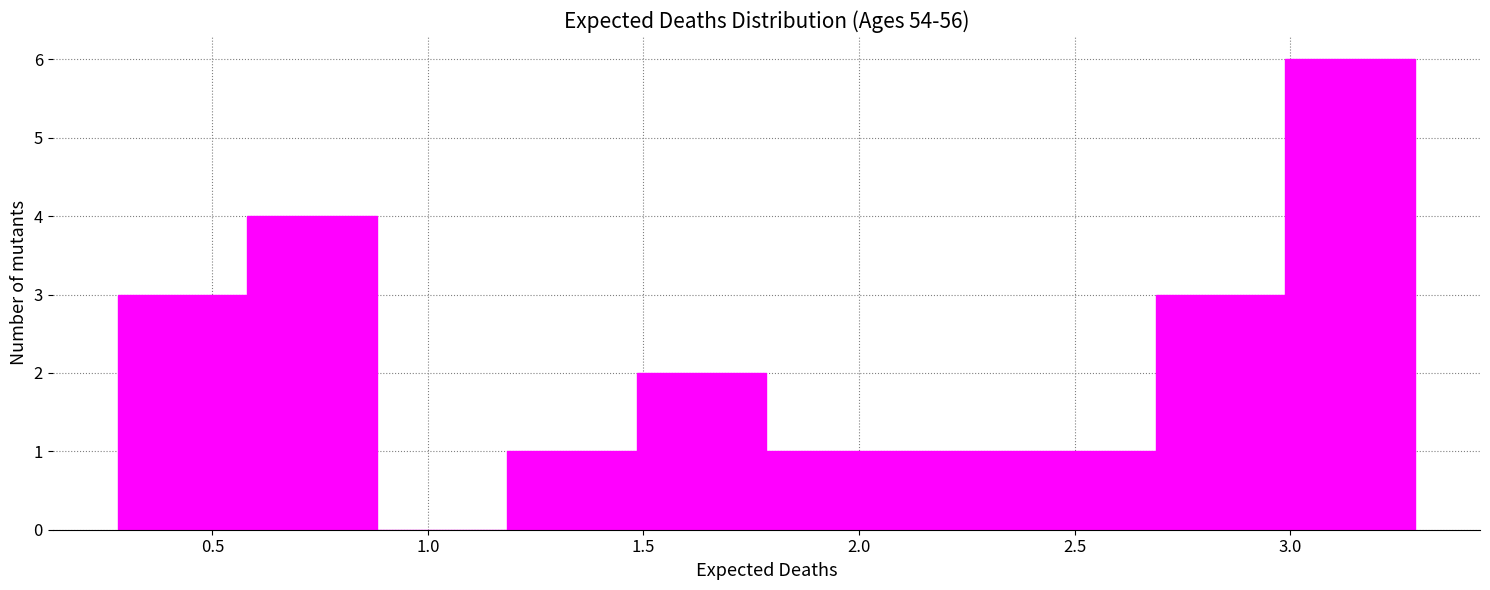

Reading left to right, list every bar in this chart as the range it spans on the x-axis followed by its height. Neither the bar edges nor the heights are printed on the chart, so give them approximately, as read against the axes.

0.3 to 0.6: 3
0.6 to 0.9: 4
0.9 to 1.2: 0
1.2 to 1.5: 1
1.5 to 1.8: 2
1.8 to 2.1: 1
2.1 to 2.4: 1
2.4 to 2.7: 1
2.7 to 3.0: 3
3.0 to 3.3: 6